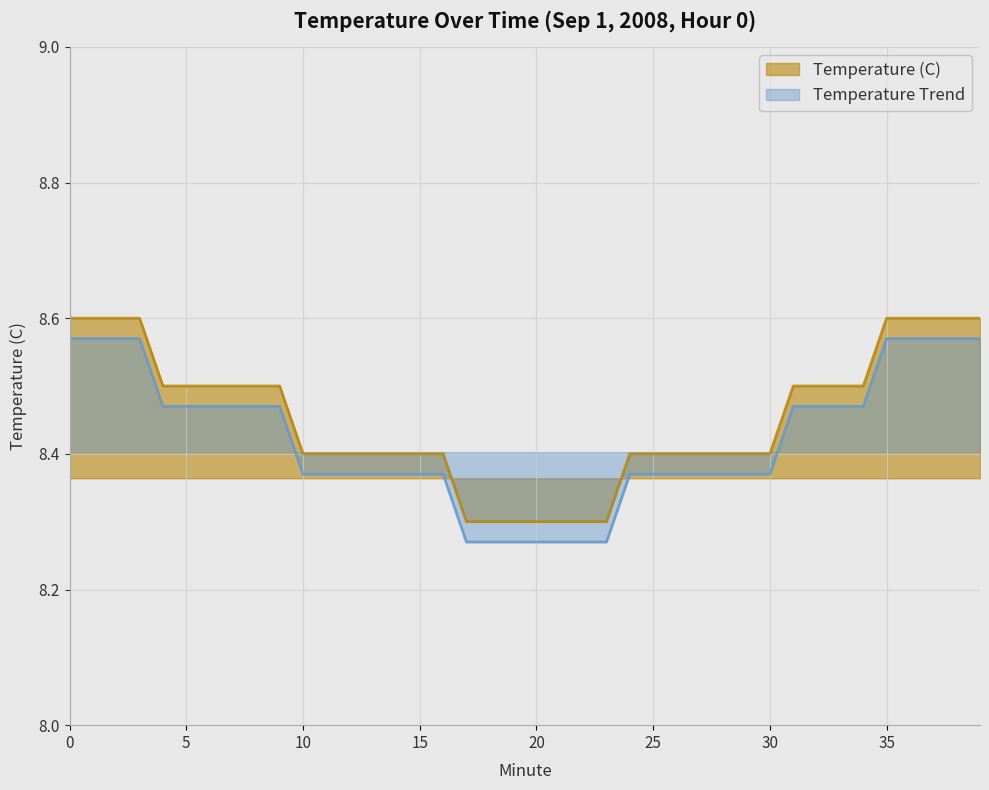

How many lines are shown in the chart?

2